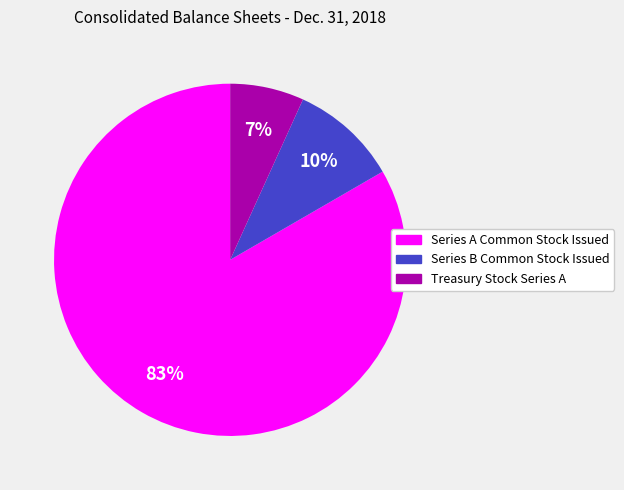

Rank the categories by value from lowest to highest.

Treasury Stock Series A, Series B Common Stock Issued, Series A Common Stock Issued